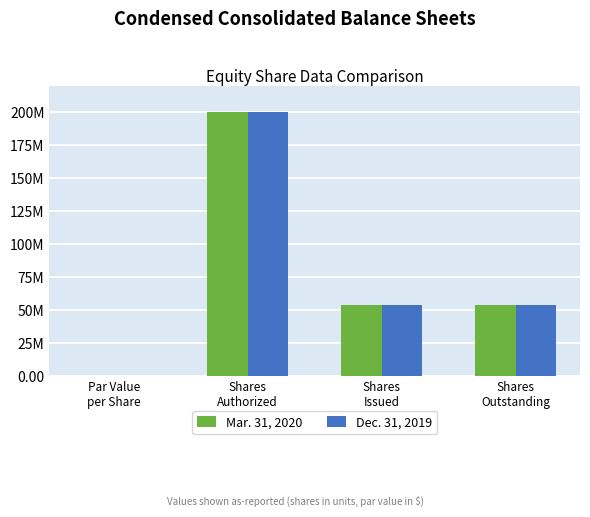

Is the value of Dec. 31, 2019 at Par Value
per Share greater than the value of Mar. 31, 2020 at Shares
Authorized?

No